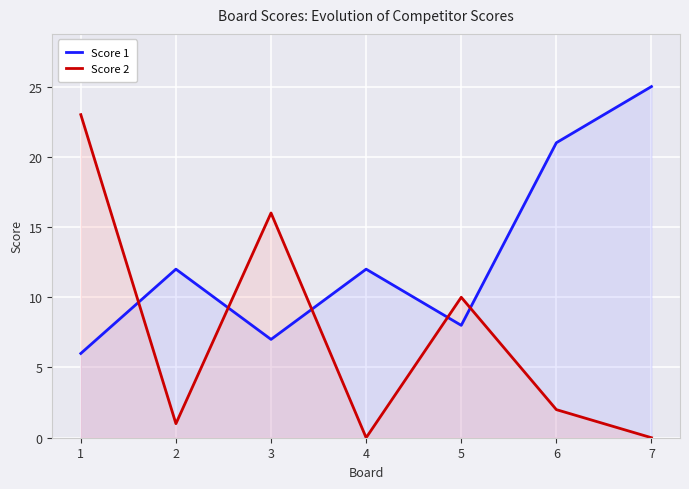

At which label is Score 1 closest to 15?

2